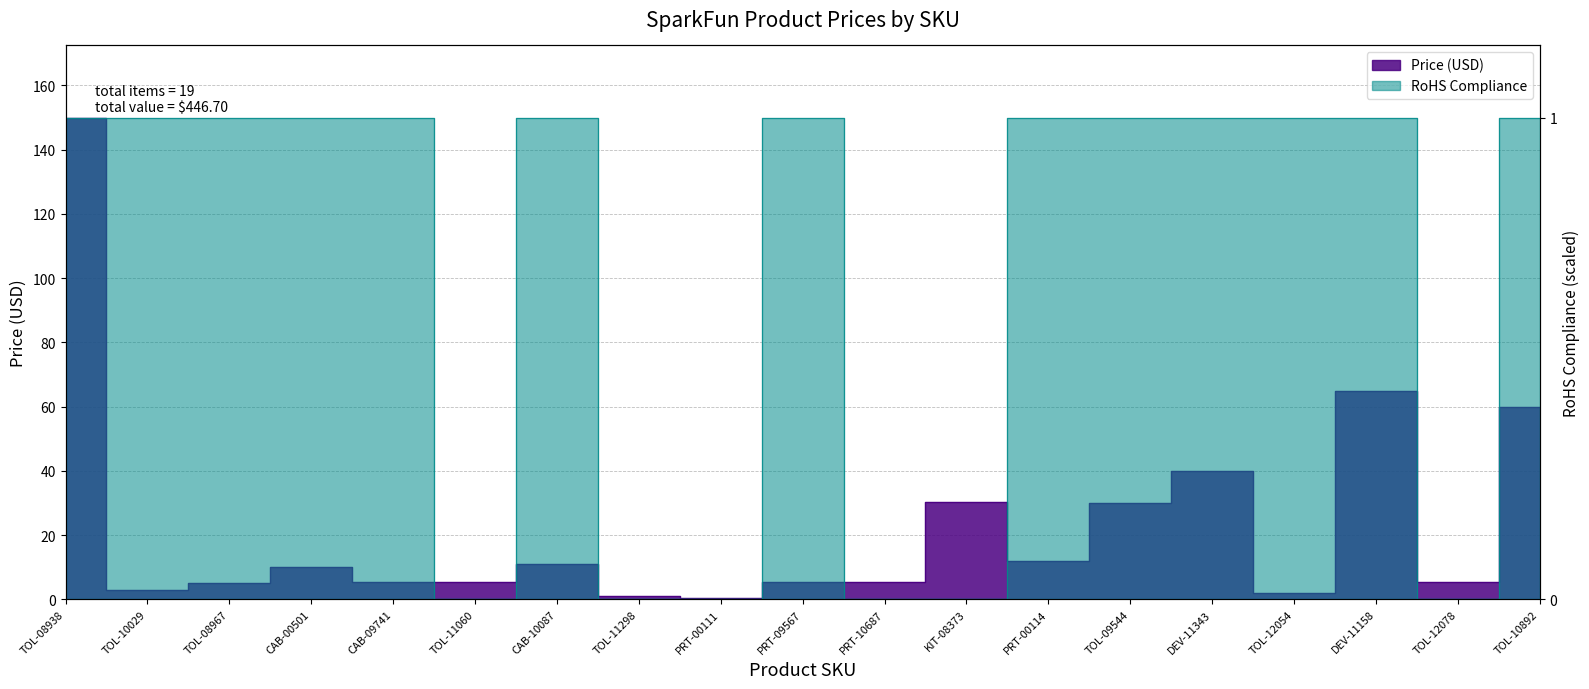

Where is RoHS Compliance nearest to the value 74?

TOL-11060